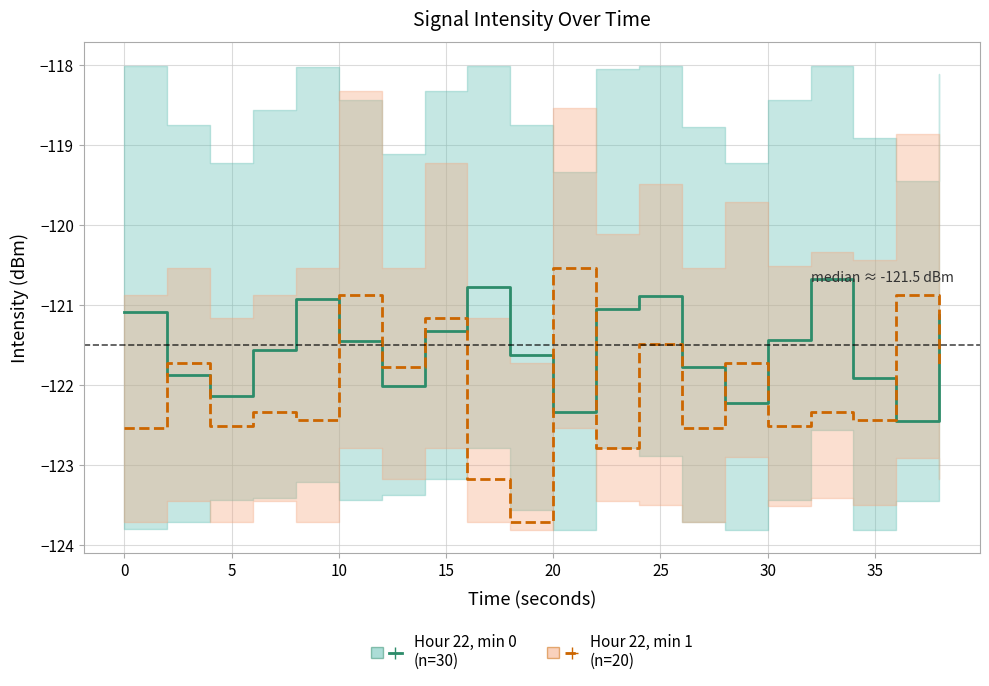

Does the chart have visible grid lines?

Yes